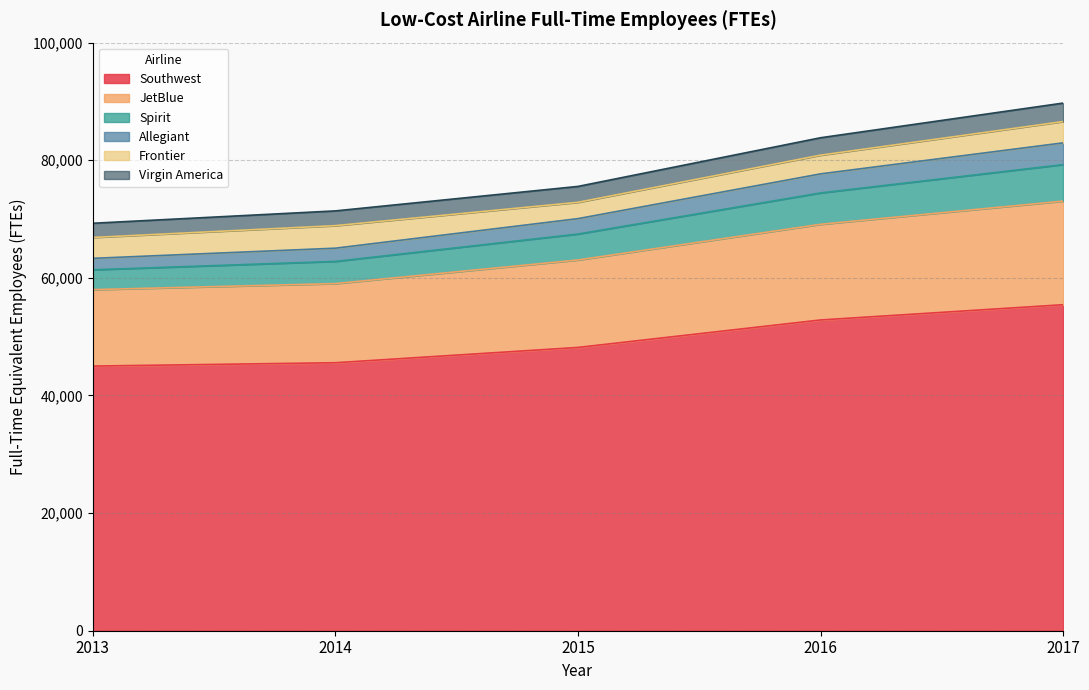

What is the maximum value for Southwest?

55434